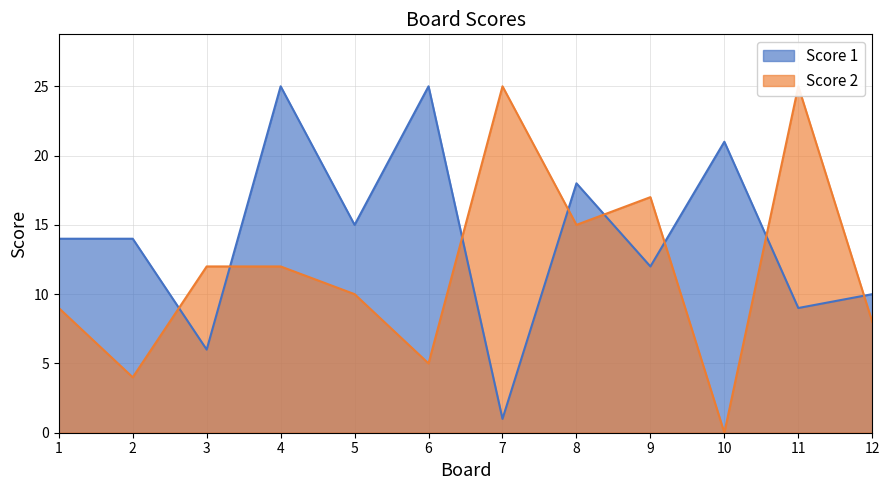

Between which two adjacent categories do Score 1 and Score 2 first intersect?

2 and 3